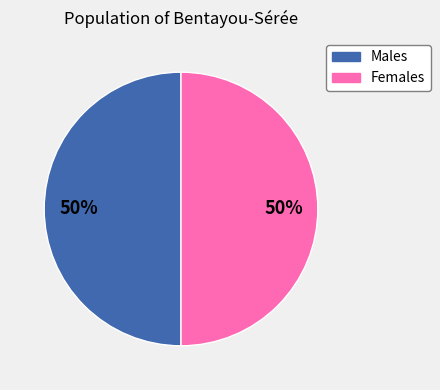

Is the sum of Males and Females greater than half?

Yes